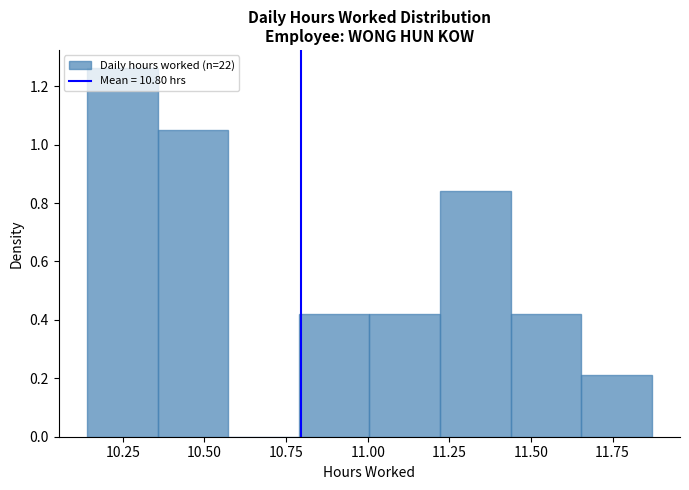

How tall is the bar that spans 10.35 to 10.55 on the x-axis? Neither the bar edges nor the heights are printed on the chart, so give them approximately, as read against the axes.

1.06